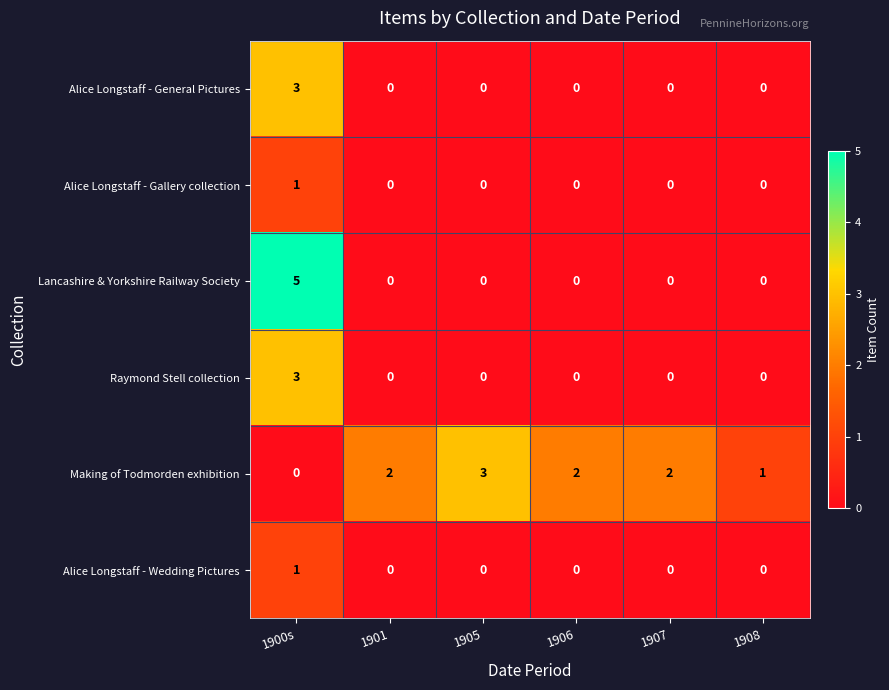

At which label does Alice Longstaff - General Pictures reach its peak?

1900s